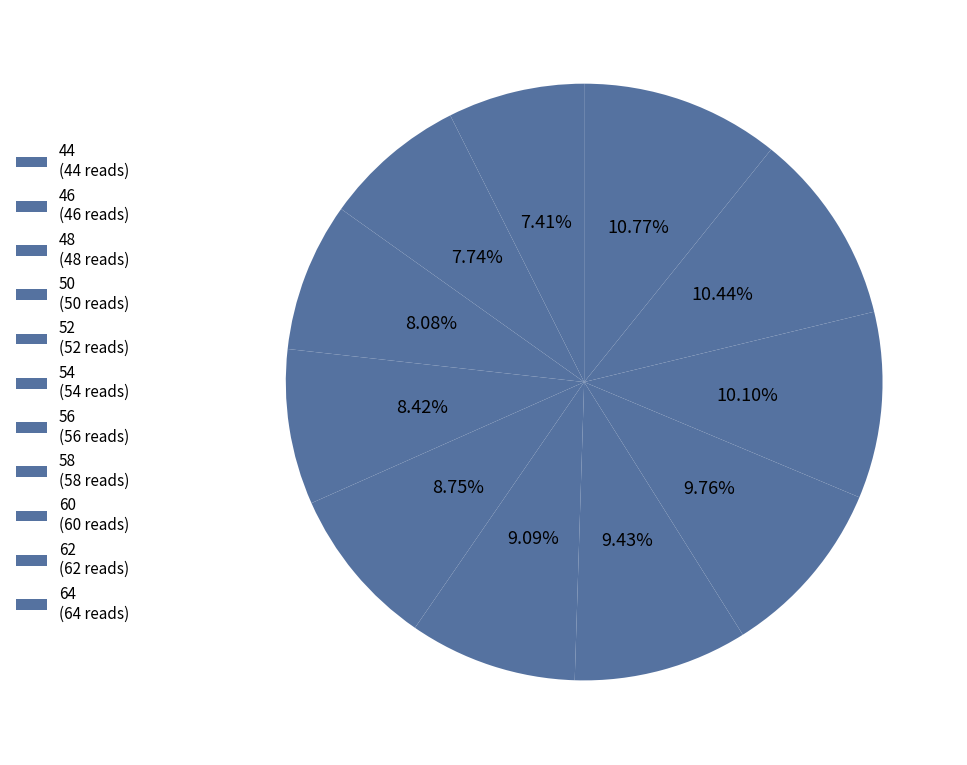

Which slice is the smallest?

44